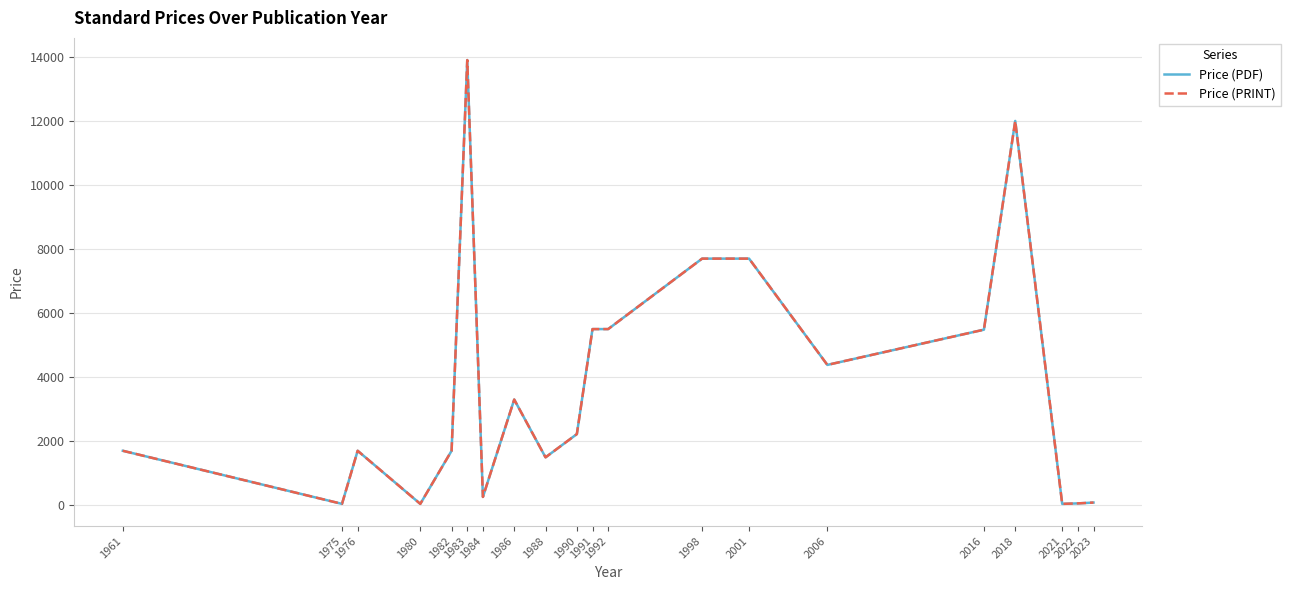

Does the chart display data point markers on the line(s)?

No